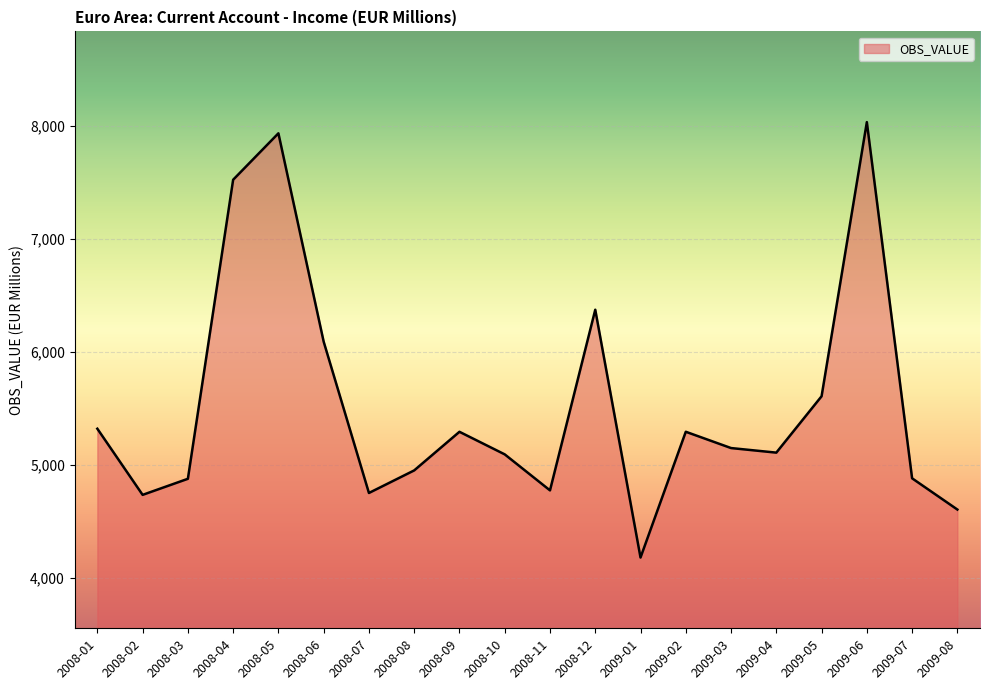

What is the ratio of the value at 2008-02 to the value at 2009-06?

0.6